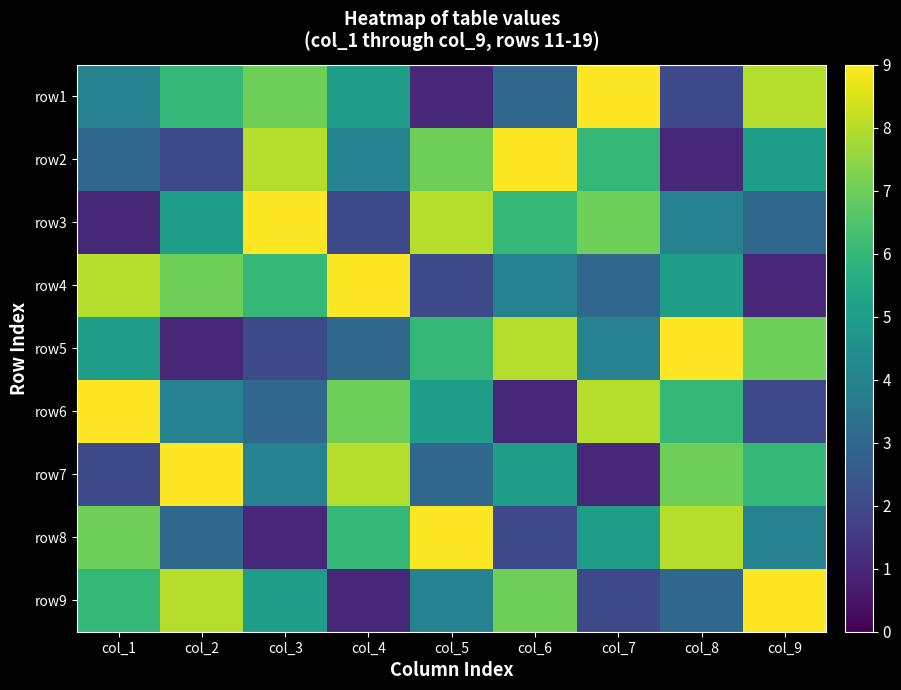

Which category has the lowest value across all series?

col_5